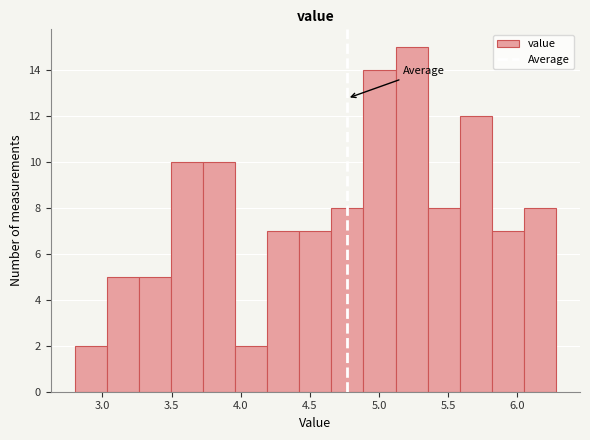

Reading left to right, transcribe this chart: for each bar, give the range it covers on the x-axis and its height. Neither the bar edges nor the heights are printed on the chart, so give them approximately, as read against the axes.

2.80 to 3.05: 2
3.05 to 3.25: 5
3.25 to 3.50: 5
3.50 to 3.75: 10
3.75 to 3.95: 10
3.95 to 4.20: 2
4.20 to 4.40: 7
4.40 to 4.65: 7
4.65 to 4.90: 8
4.90 to 5.10: 14
5.10 to 5.35: 15
5.35 to 5.60: 8
5.60 to 5.80: 12
5.80 to 6.05: 7
6.05 to 6.30: 8